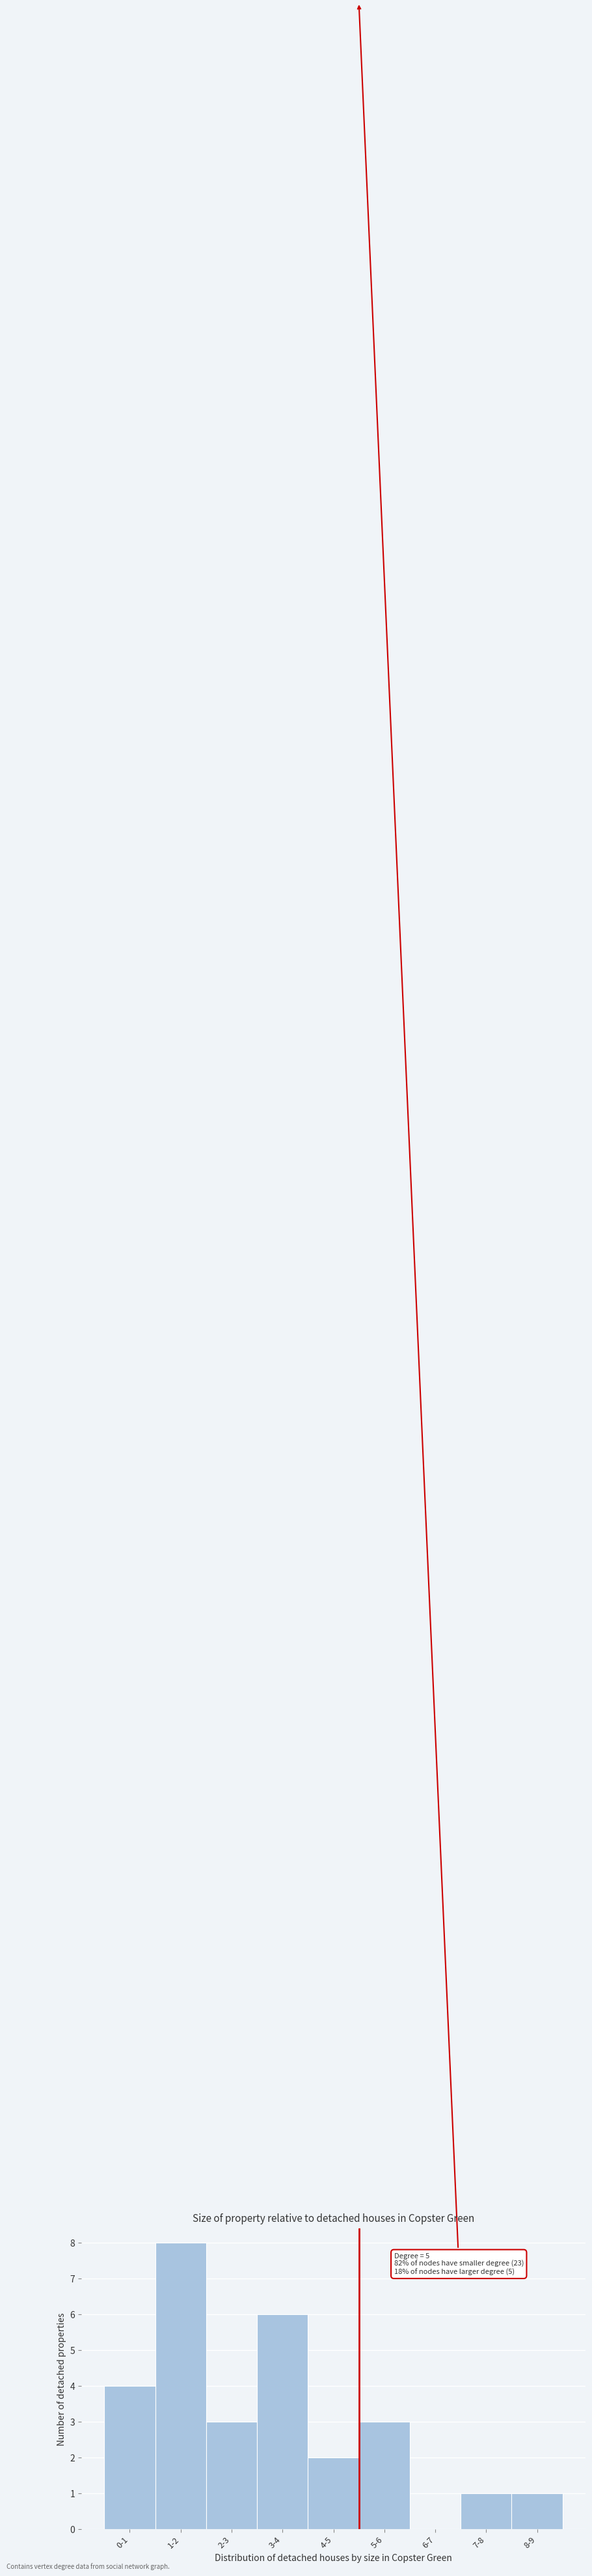

Reading left to right, what are all the values shown in this chart?

0-1=4	1-2=8	2-3=3	3-4=6	4-5=2	5-6=3	6-7=0	7-8=1	8-9=1